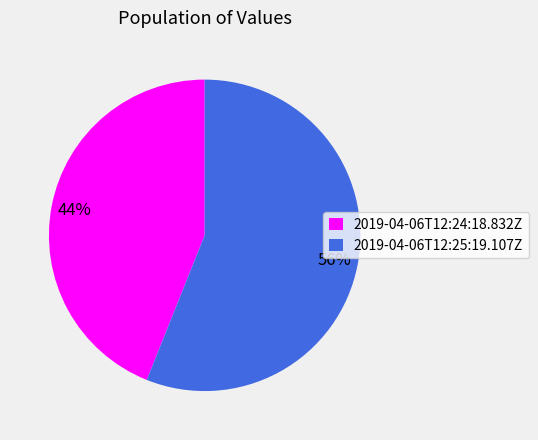

To the nearest percent, what percentage of the pie is 2019-04-06T12:25:19.107Z?

56%